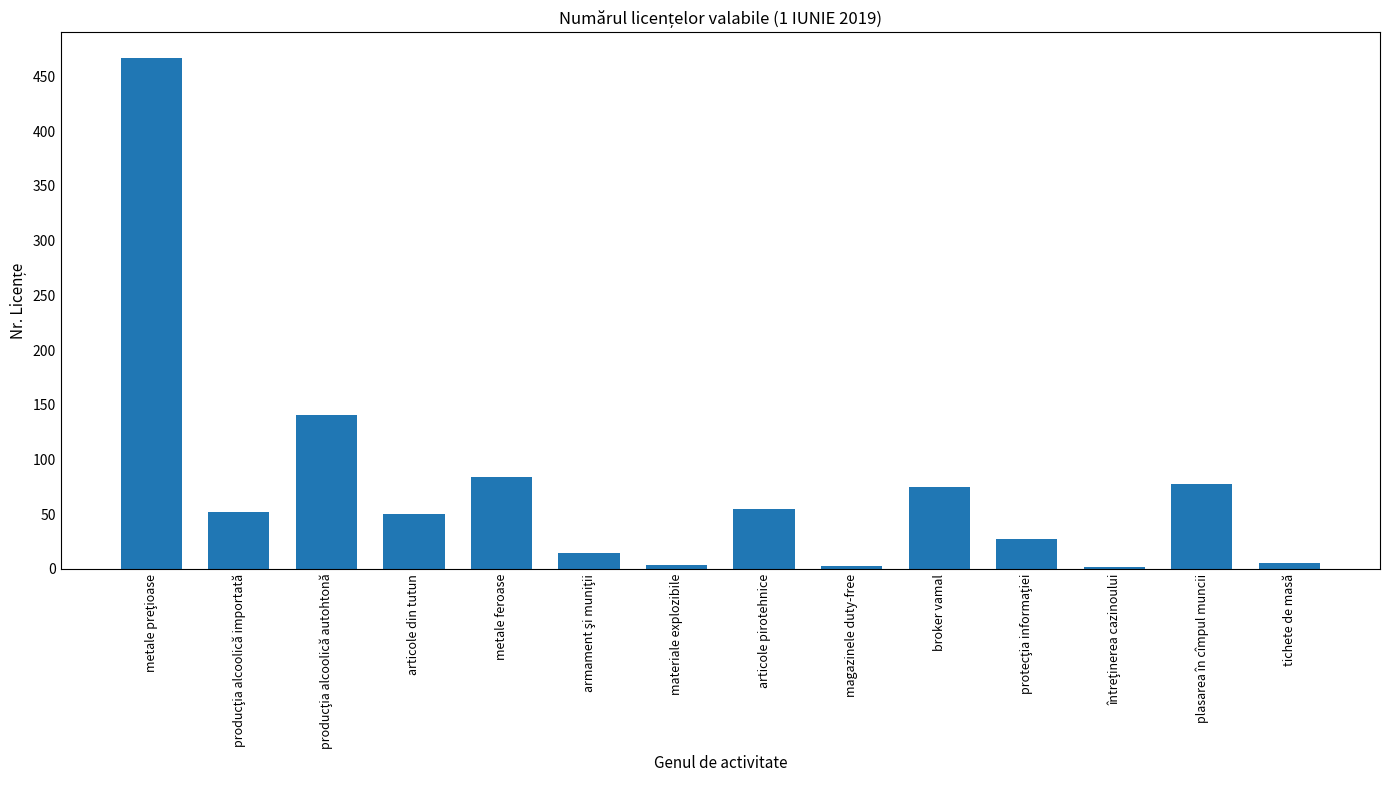

What is the smallest value displayed?

2